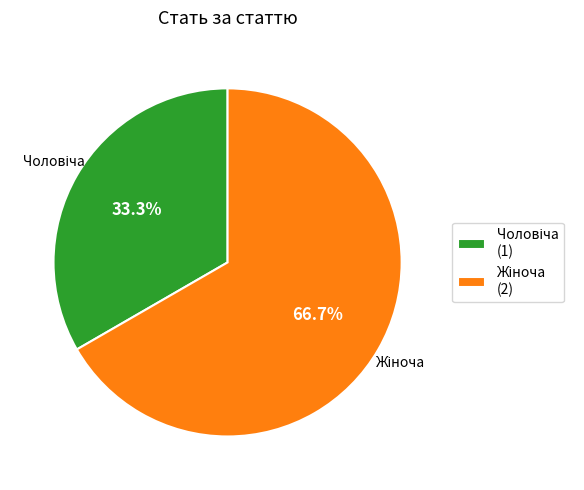

To the nearest percent, what is the difference between the largest and smallest slice percentages?

33%